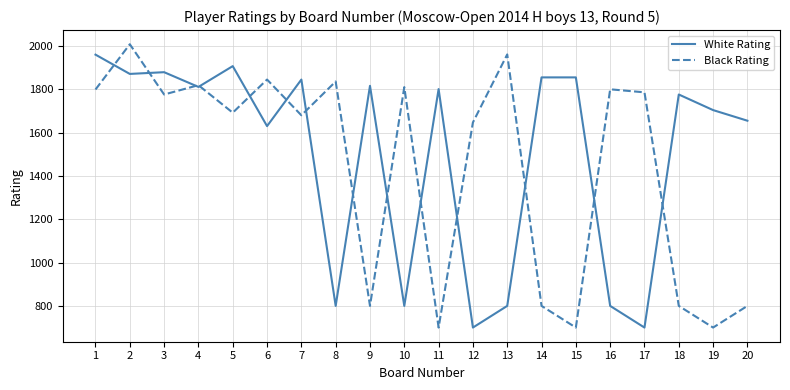

Does the chart display data point markers on the line(s)?

No